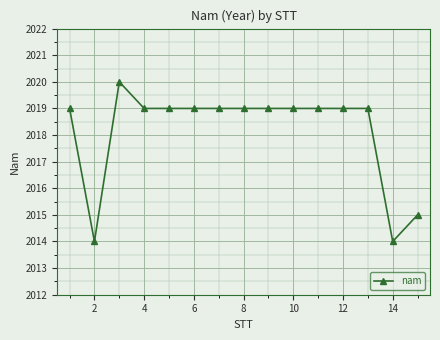

Count the number of data series in this chart.

1